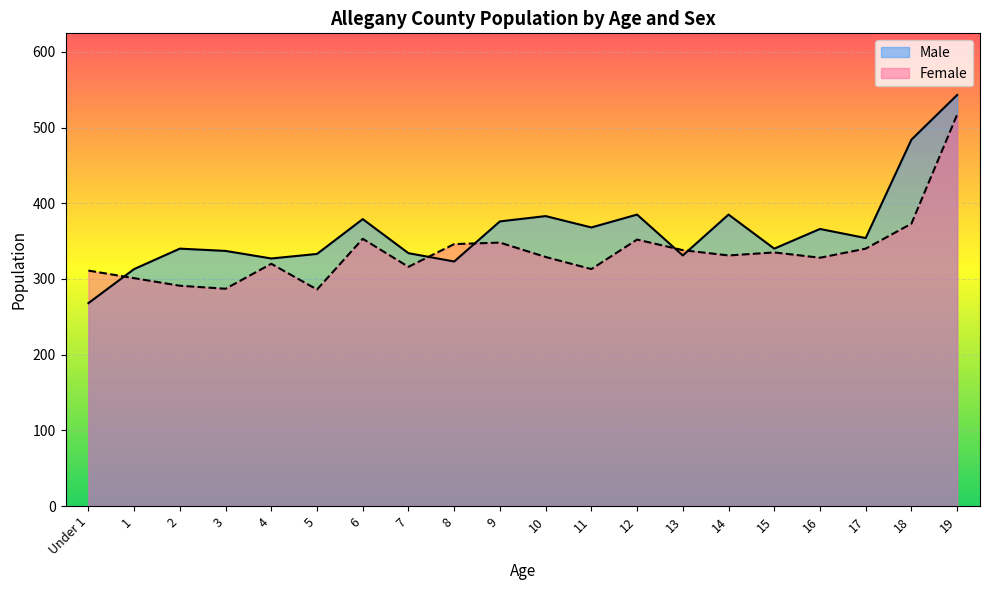

Is it true that Female equals 311 at Under 1?

True